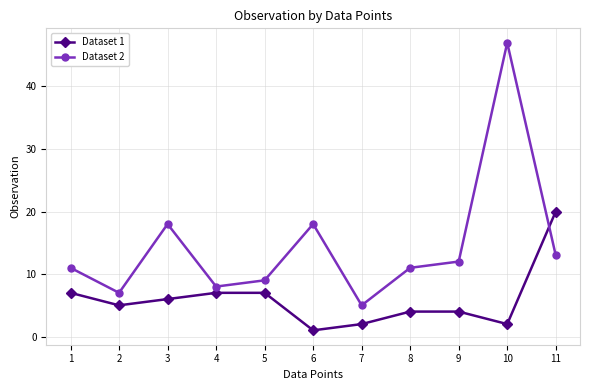

The value of Dataset 1 at 2 is 5. True or false?

True